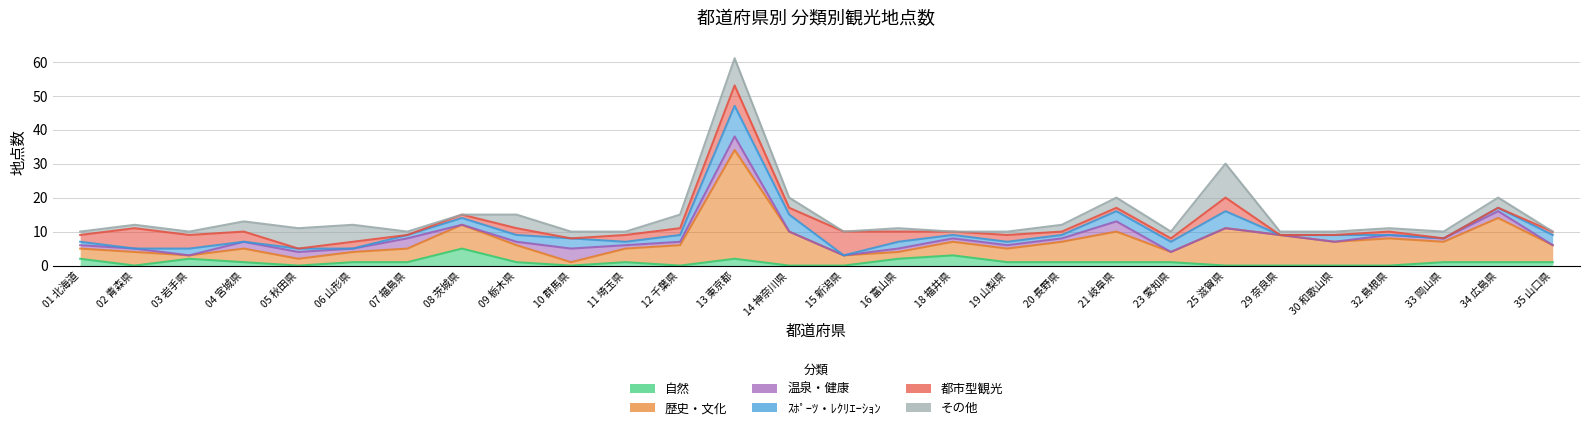

Between 10 群馬県 and 25 滋賀県, which is larger?

10 群馬県